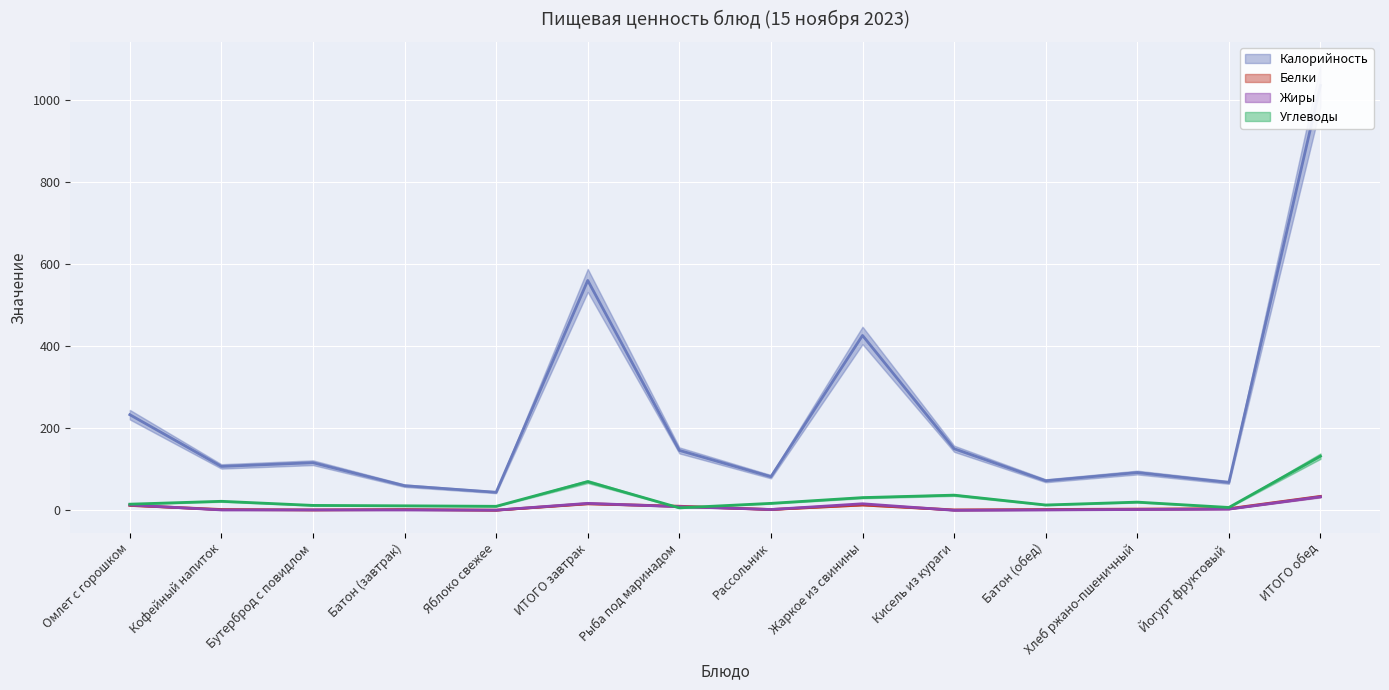

What is the spread (max minus min) of values at Жаркое из свинины?

413.0